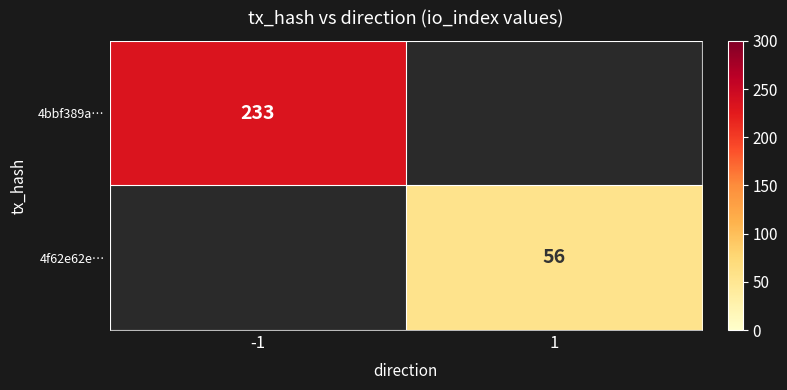

The value of 4bbf389a… at -1 is 233. True or false?

True